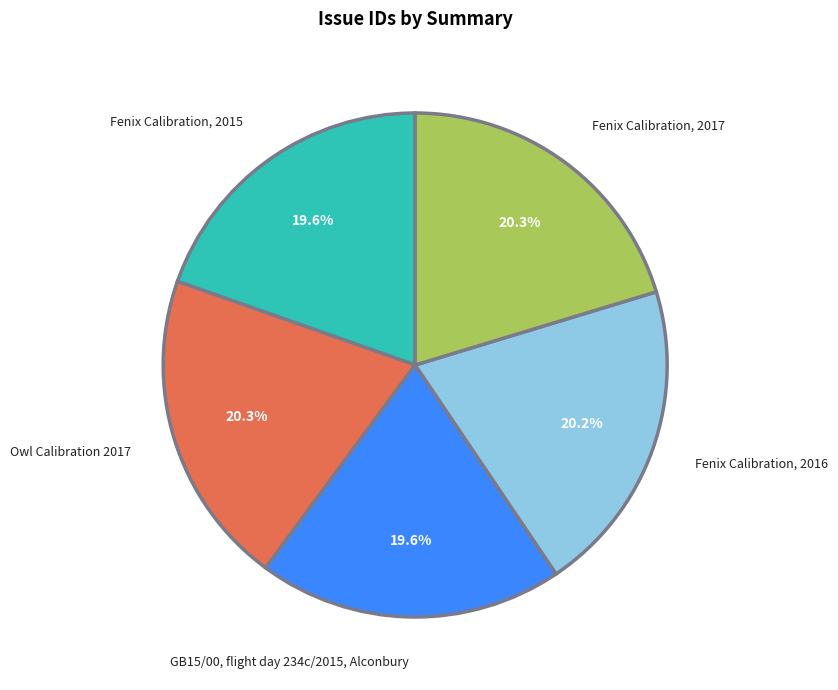

Does any single category account for the majority?

No